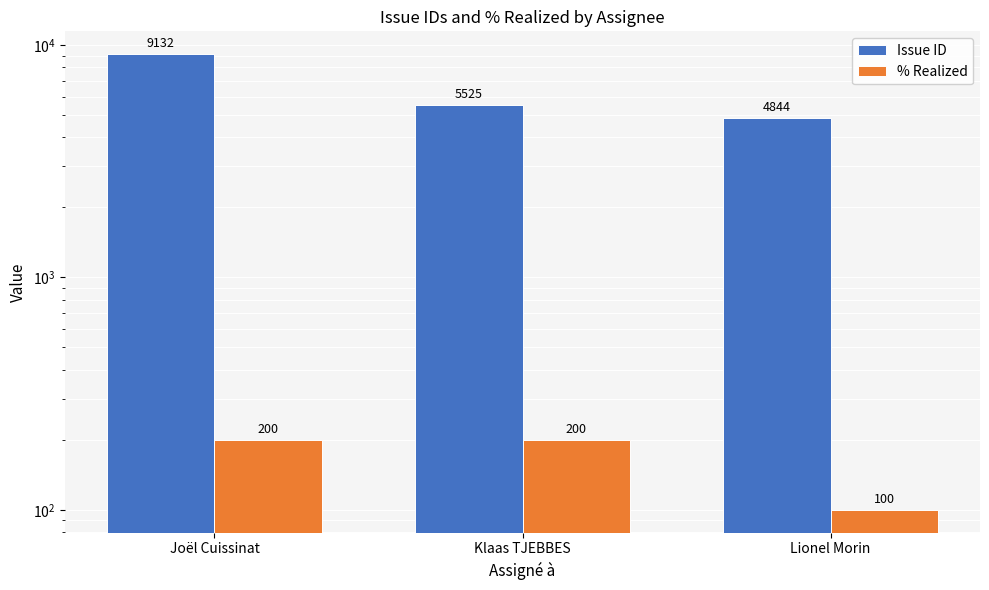

Which has a higher value, Lionel Morin or Joël Cuissinat?

Joël Cuissinat